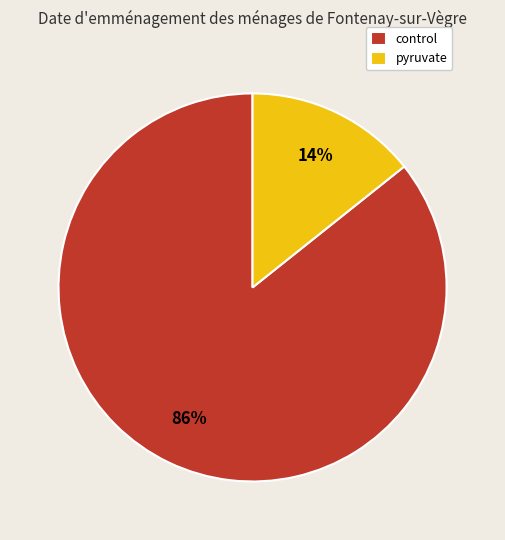

Which category accounts for the majority?

control